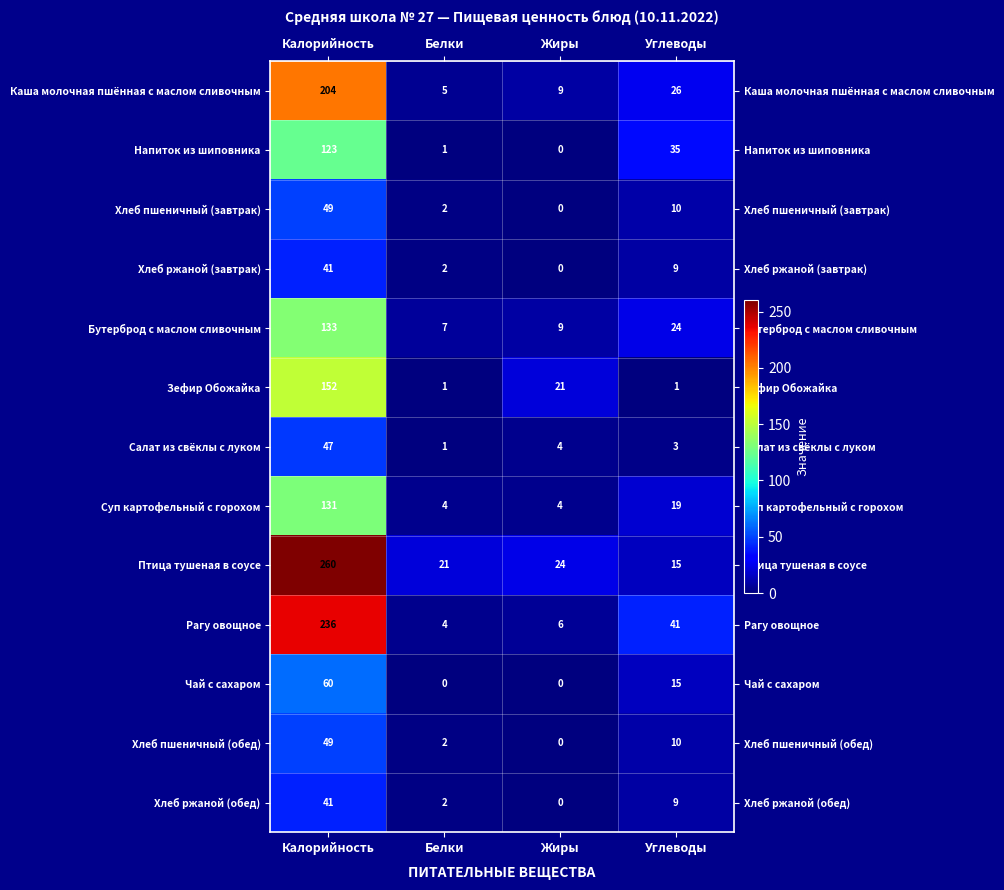

Which series has the largest total across all categories?

Птица тушеная в соусе